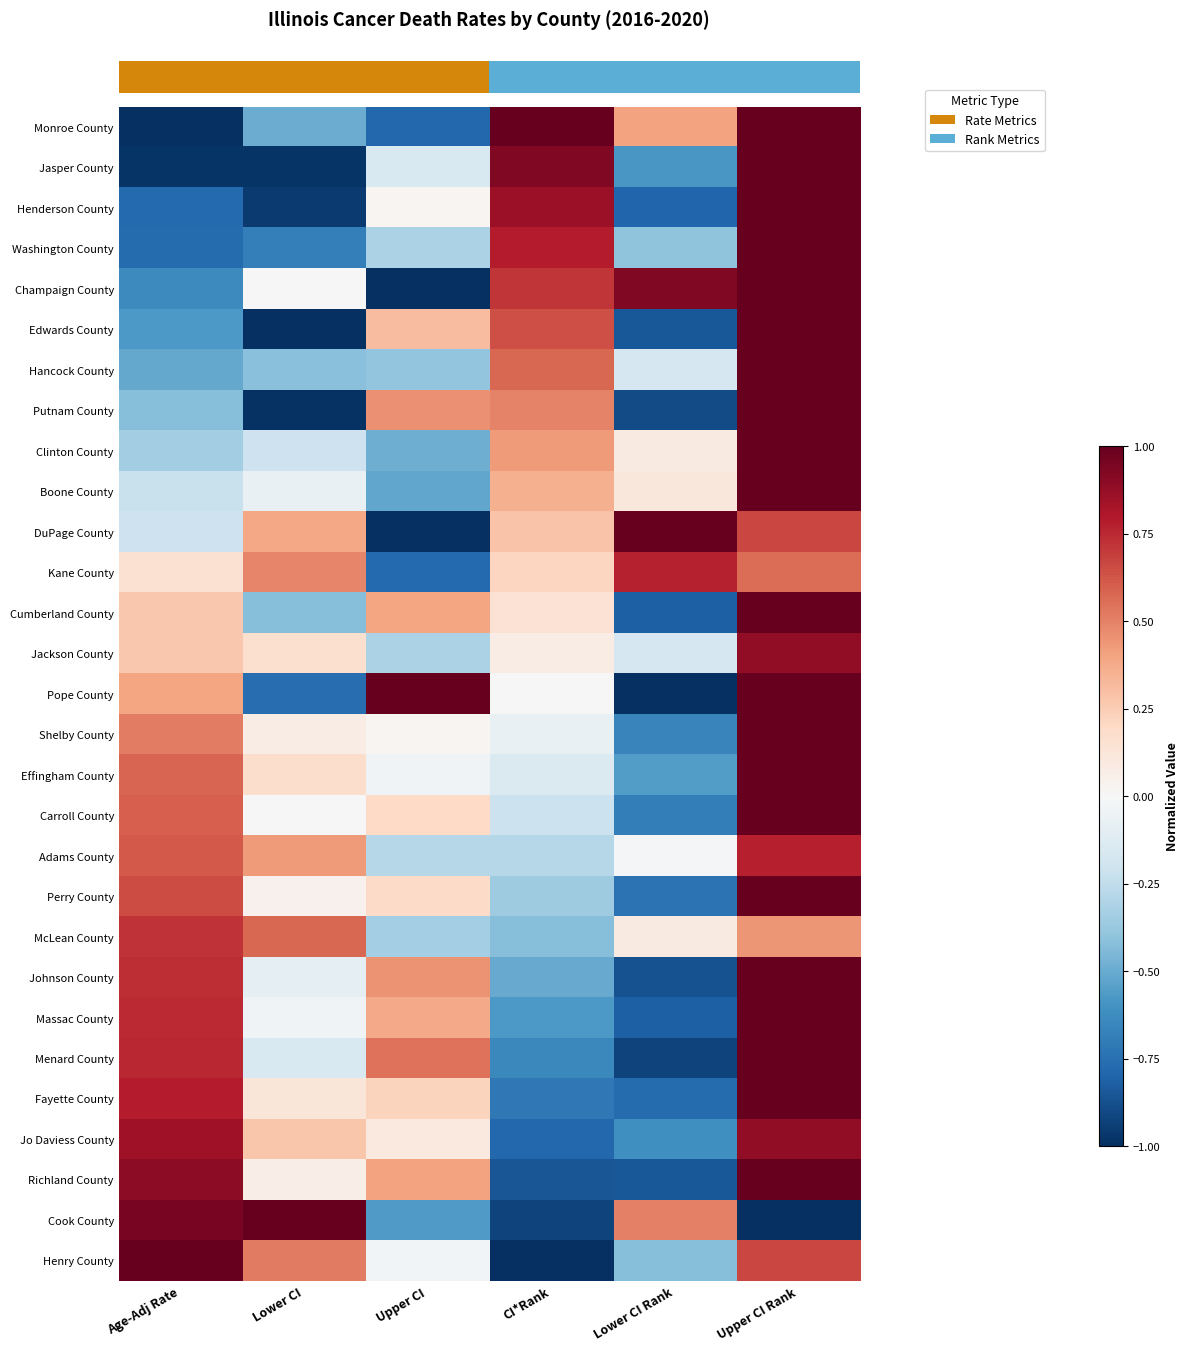

How many series are shown in this chart?

29